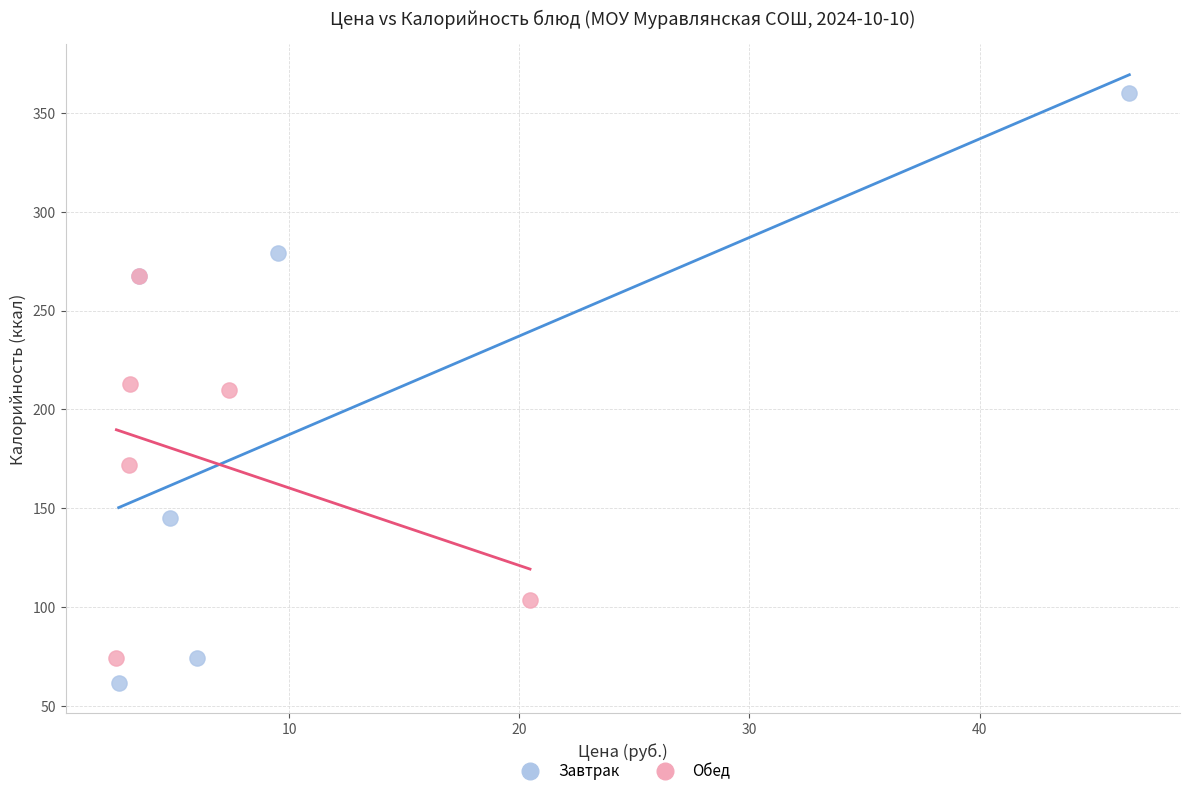

Which series reaches the maximum Y coordinate?

Завтрак